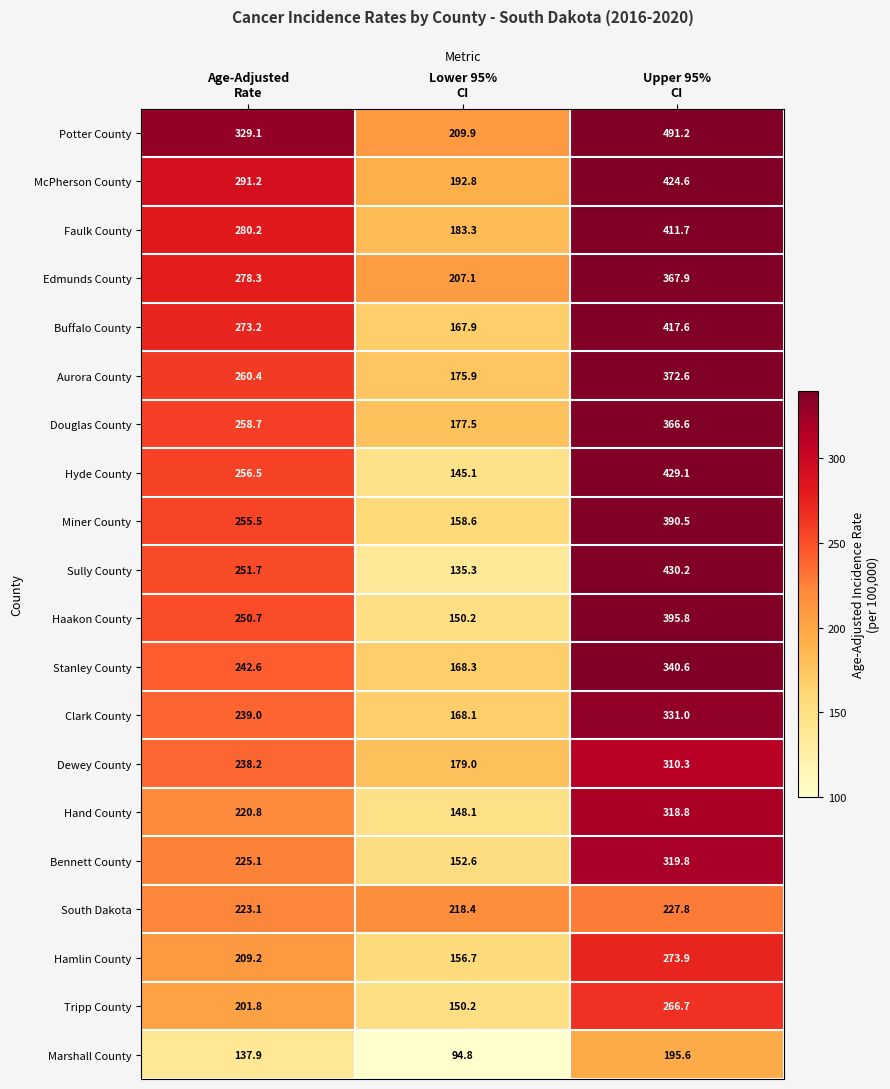

What is the greatest value displayed?

491.2